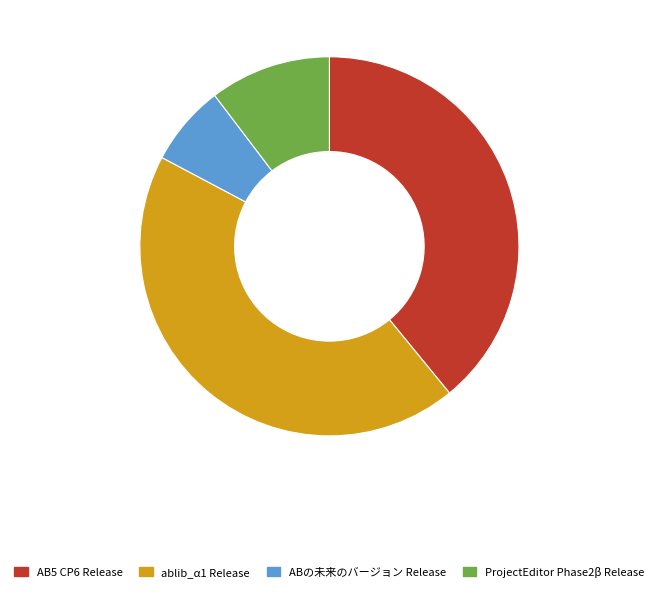

Does AB5 CP6 Release account for over 50% of the chart?

No